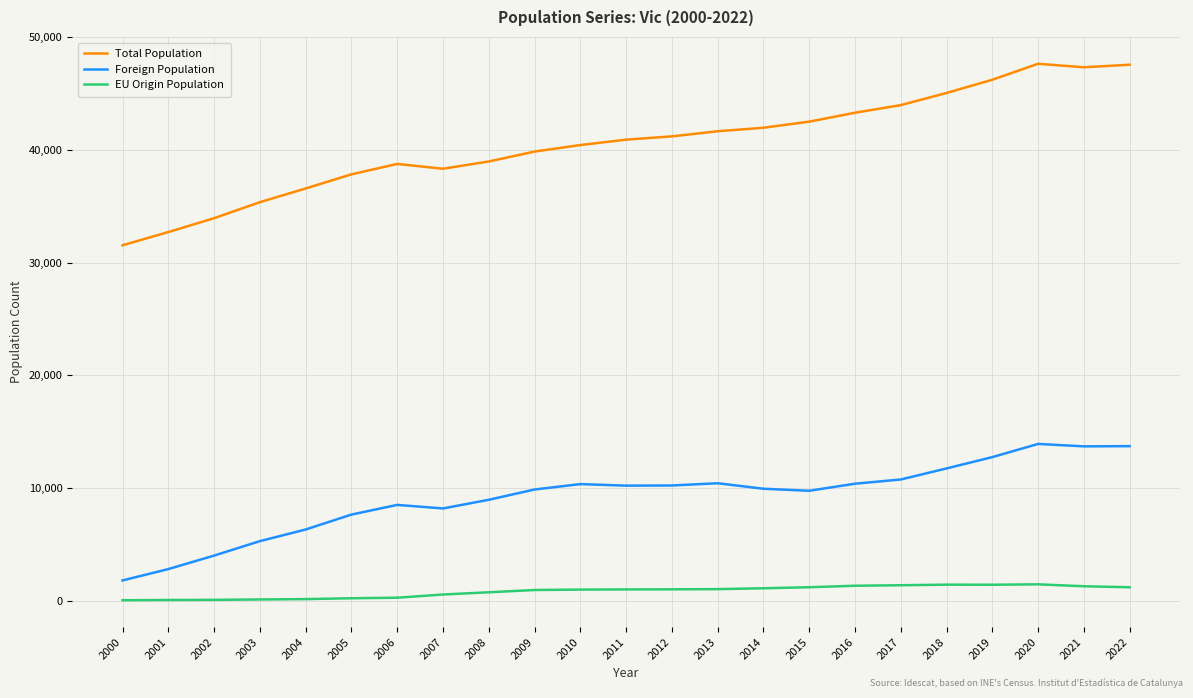

What are all the series names shown in the legend?

Total Population, Foreign Population, EU Origin Population